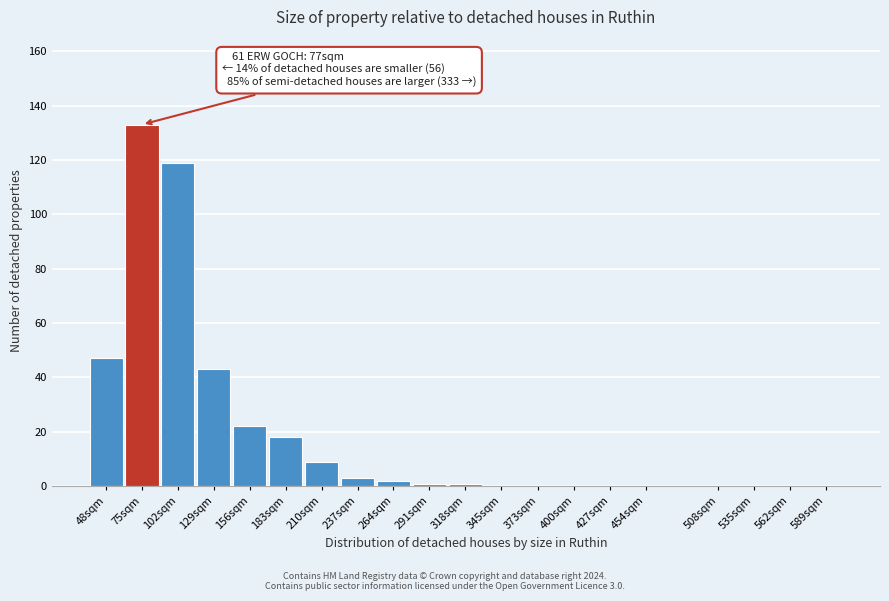

Reading left to right, what are all the values shown in this chart?

48sqm=47	75sqm=133	102sqm=119	129sqm=43	156sqm=22	183sqm=18	210sqm=9	237sqm=3	264sqm=2	291sqm=1	318sqm=1	345sqm=0	373sqm=0	400sqm=0	427sqm=0	454sqm=0	508sqm=0	535sqm=0	562sqm=0	589sqm=0